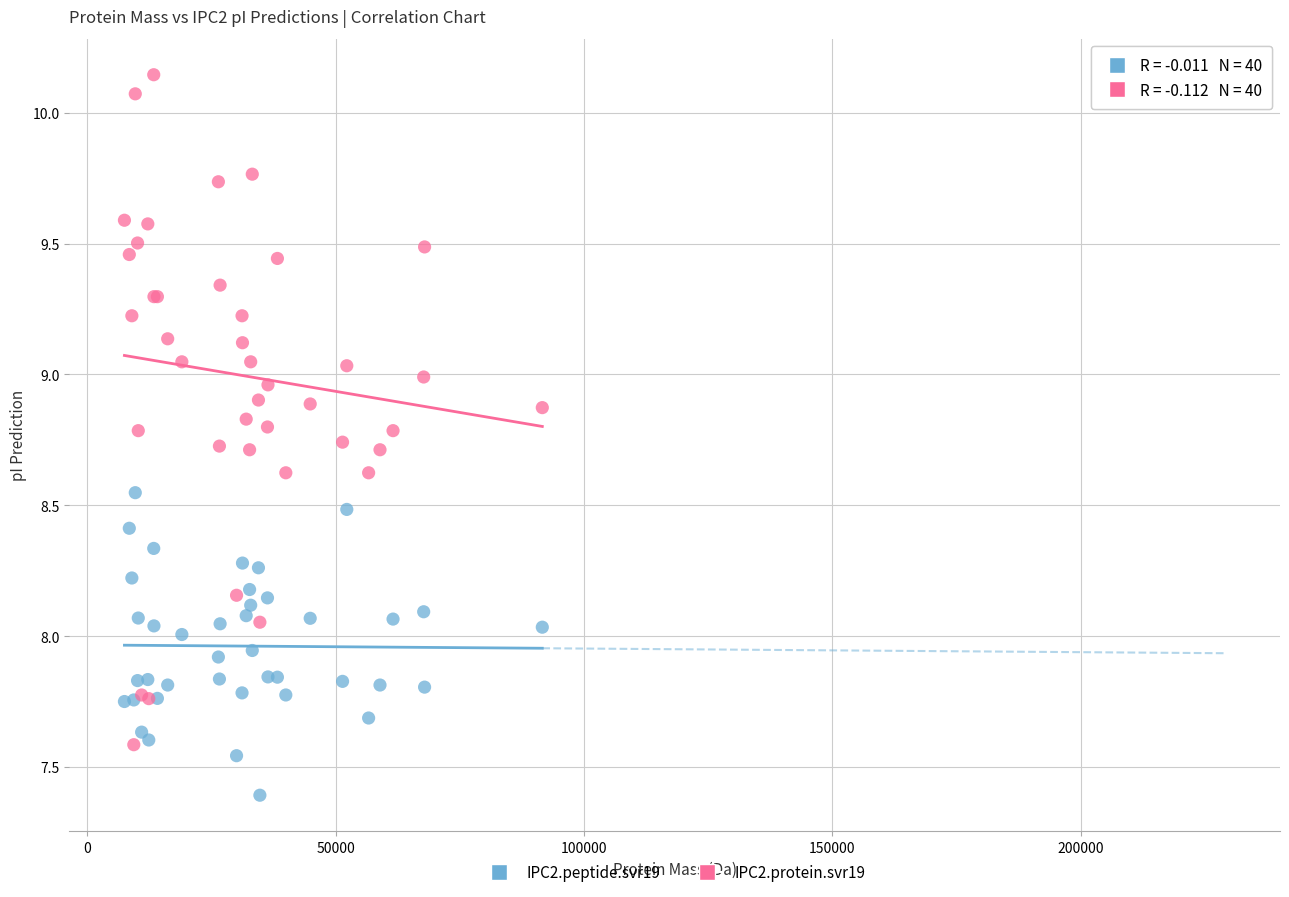

Which series has the largest Y range (max minus min)?

IPC2.protein.svr19